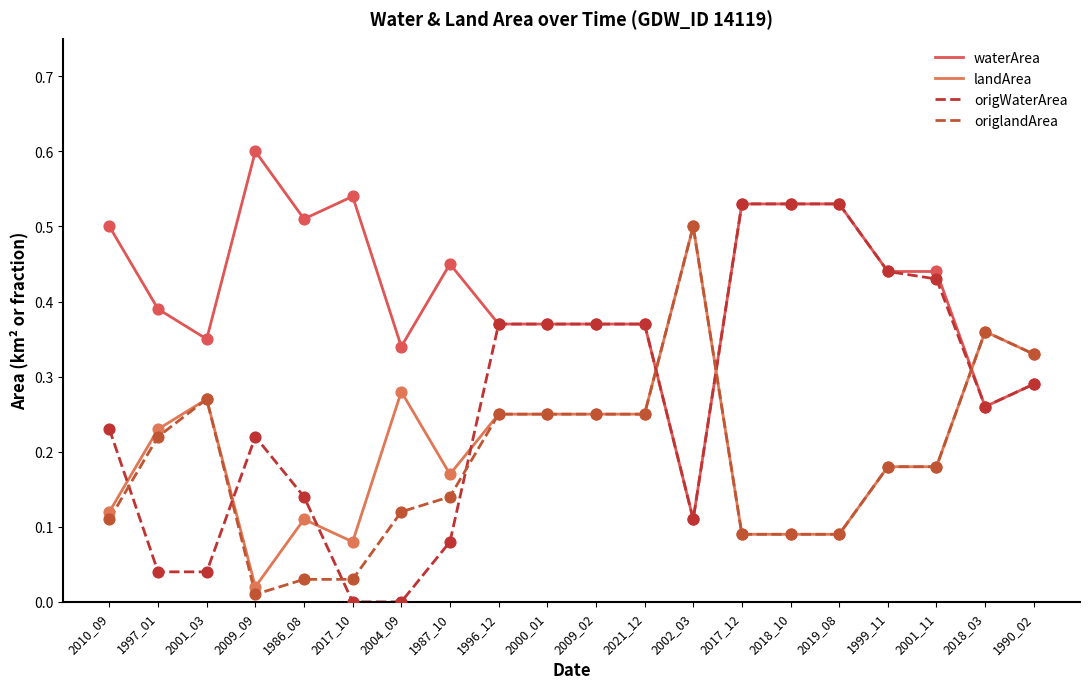

At how many categories does at least one series exceed 0?

20